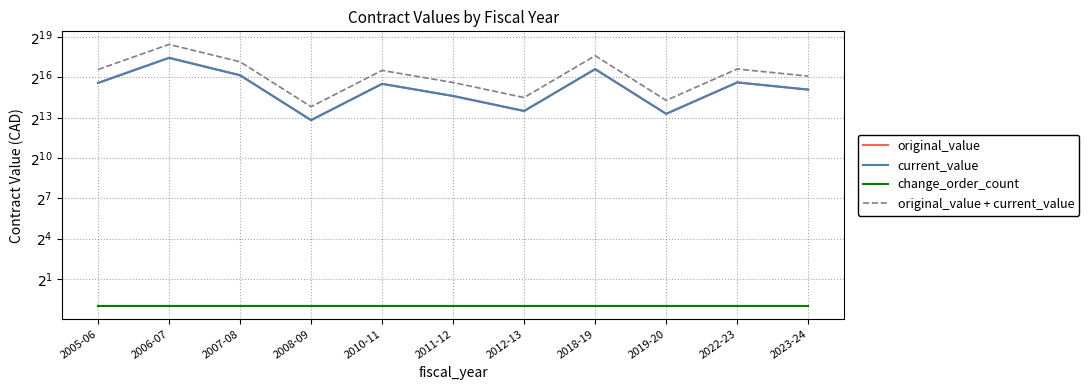

What position from the right is 2011-12?

6